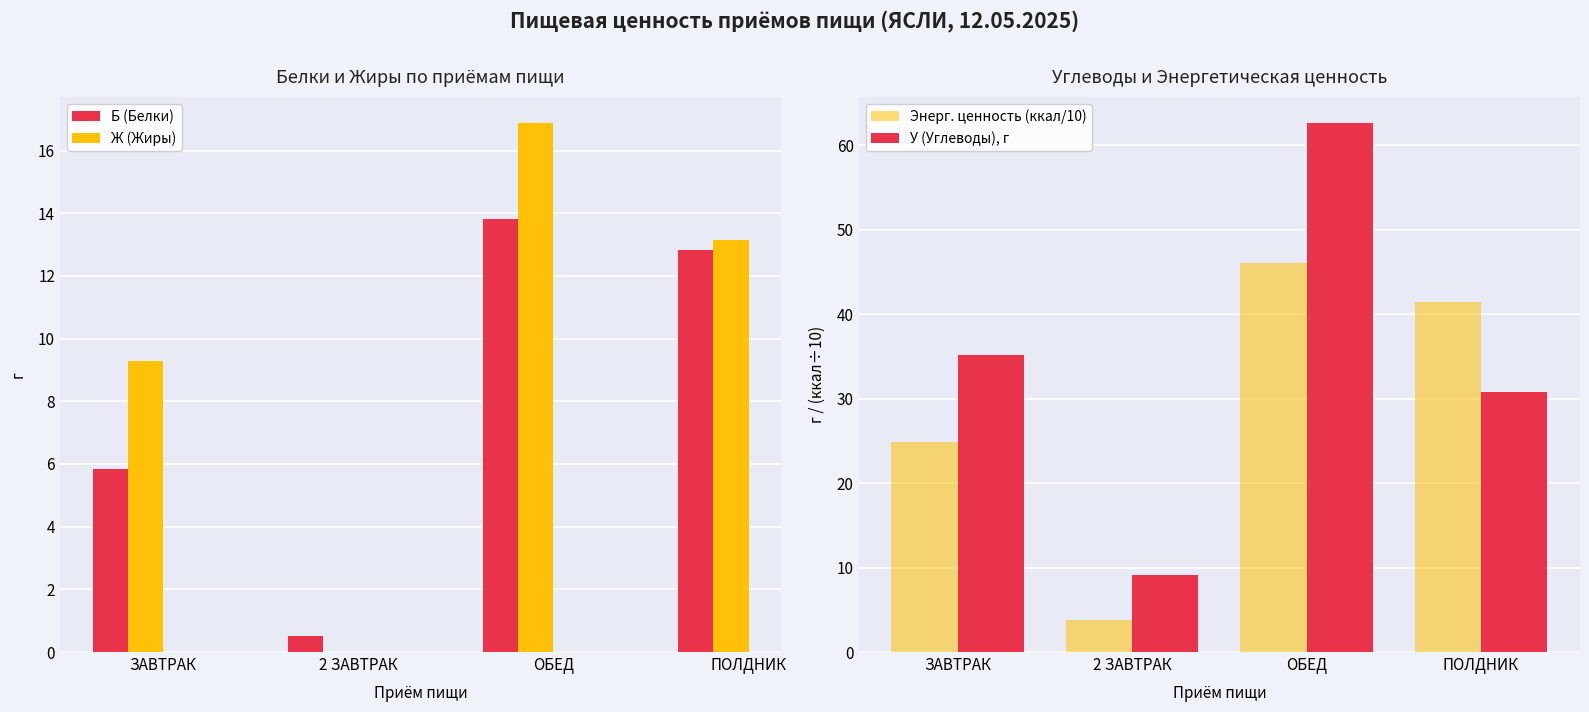

At which label does Ж (Жиры) first exceed 13?

ОБЕД